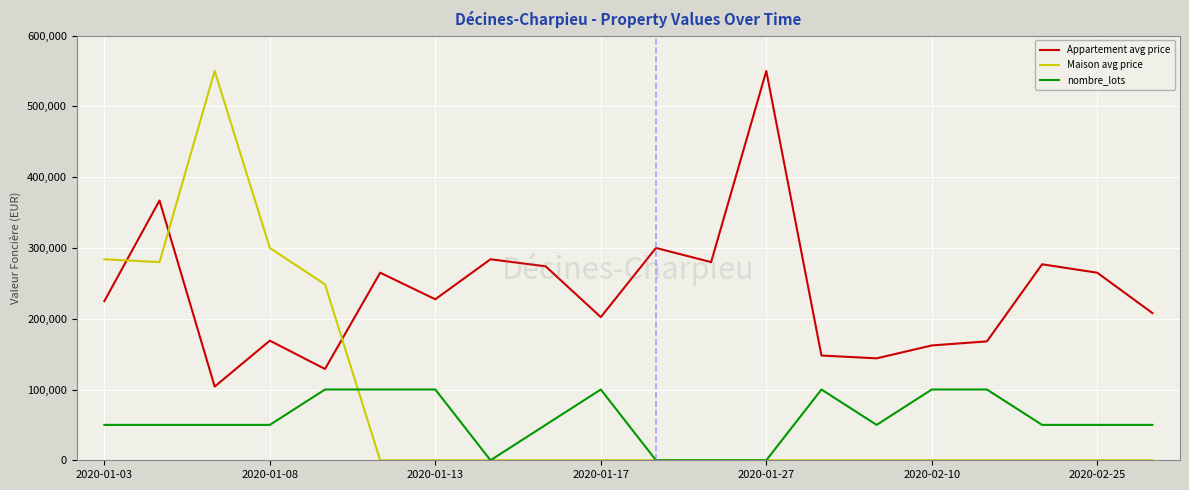

Which series has the largest total across all categories?

Appartement avg price